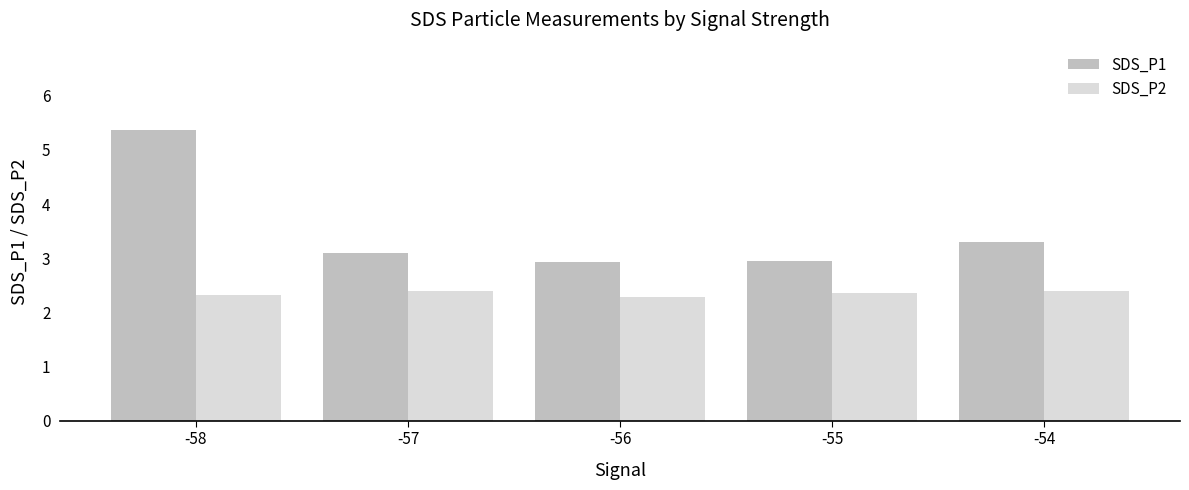

Is it true that SDS_P1 equals 2.9 at -56?

True